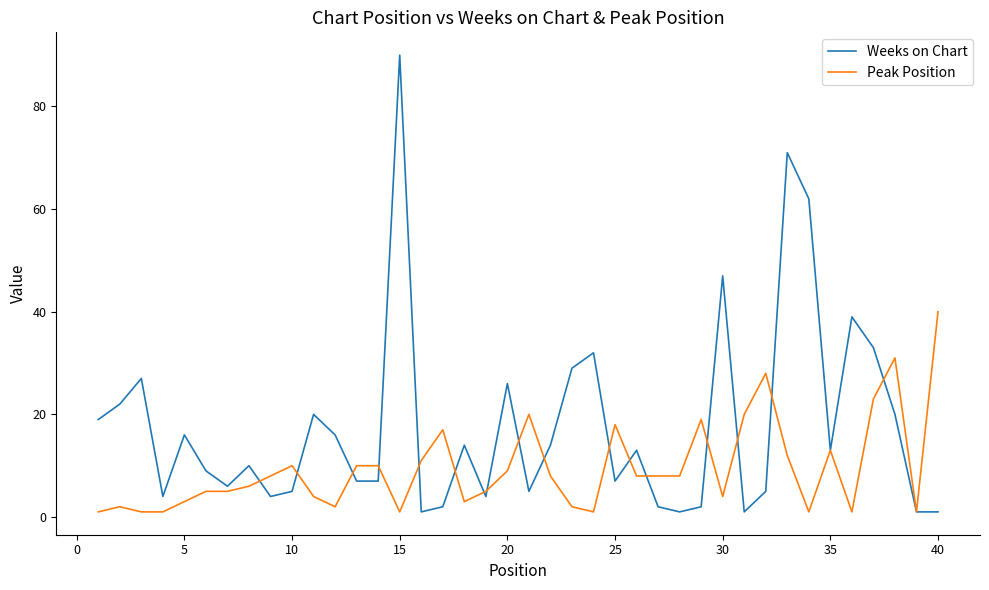

Which series has the widest spread of values?

Weeks on Chart